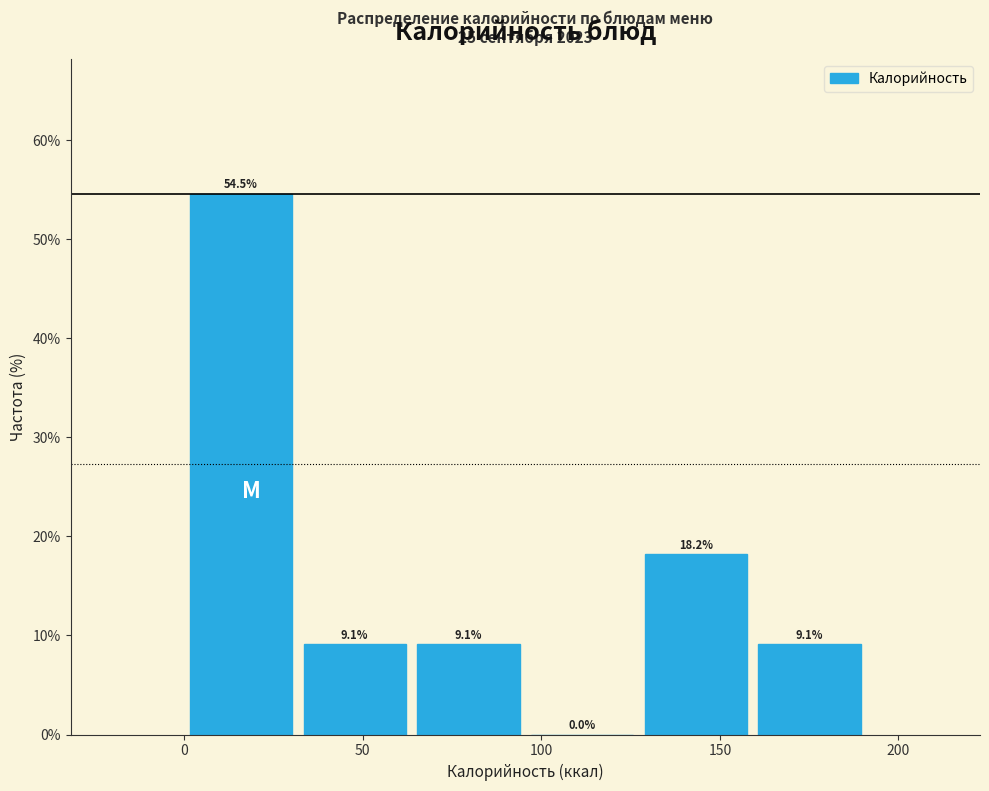

What is the height of the bar covering 125 to 160 on the x-axis? The bar edges are not printed on the chart, so give them approximately, as read against the axis.

18.2